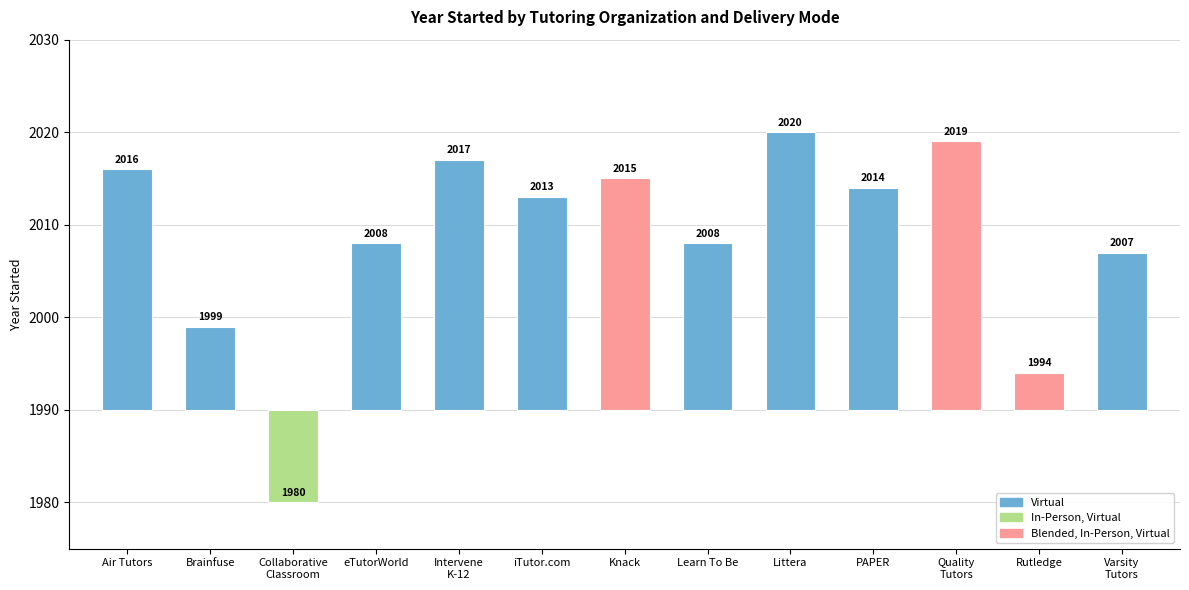

The chart shows a value of 9 at Learn To Be. True or false?

False